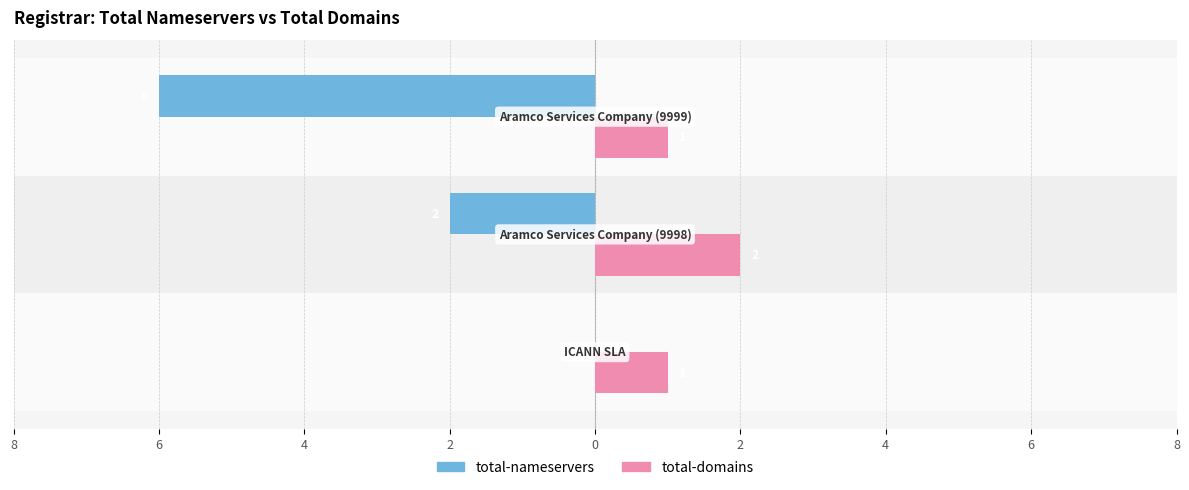

Count the total-nameservers values in the range -6 to 0.

3